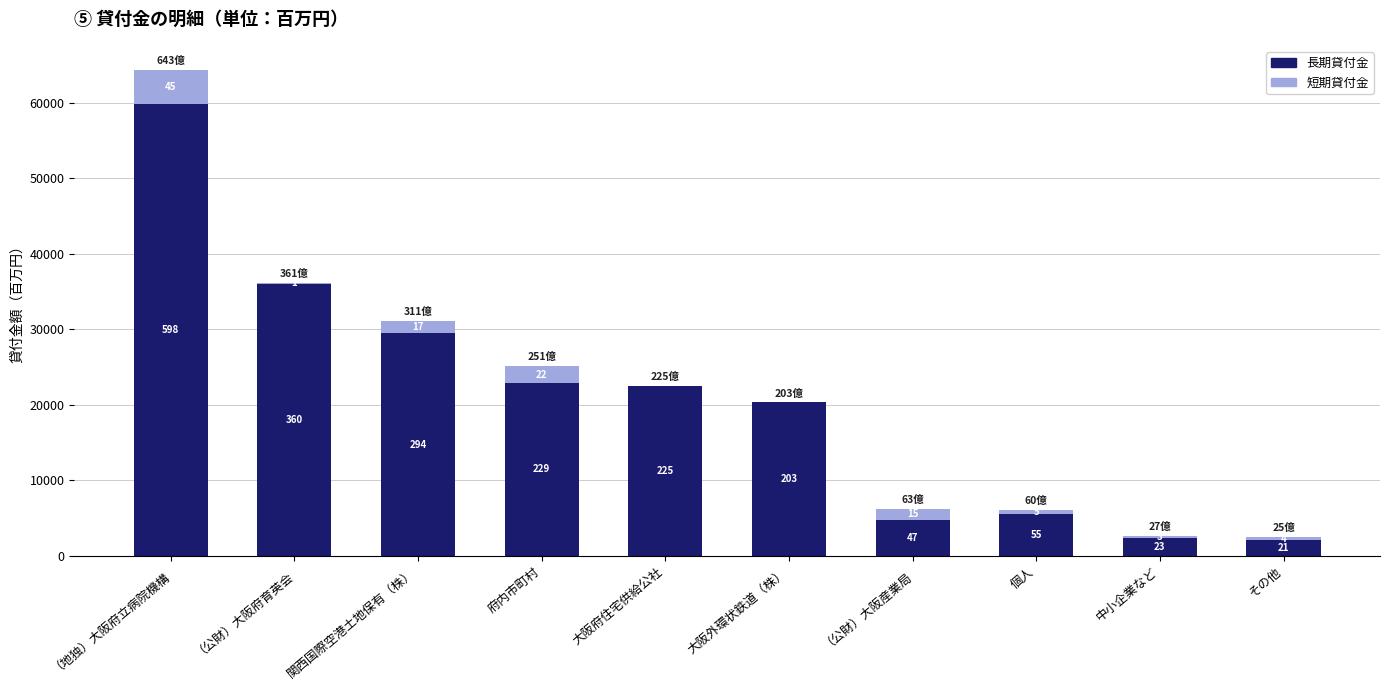

What is the minimum value for 長期貸付金?

2083.6